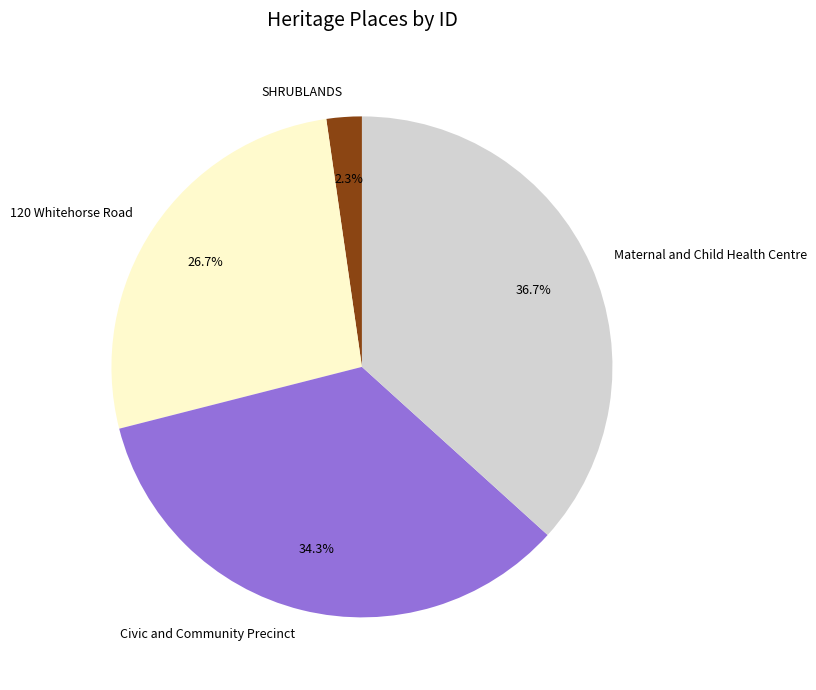

Is it true that Civic and Community Precinct is 34% of the pie?

True